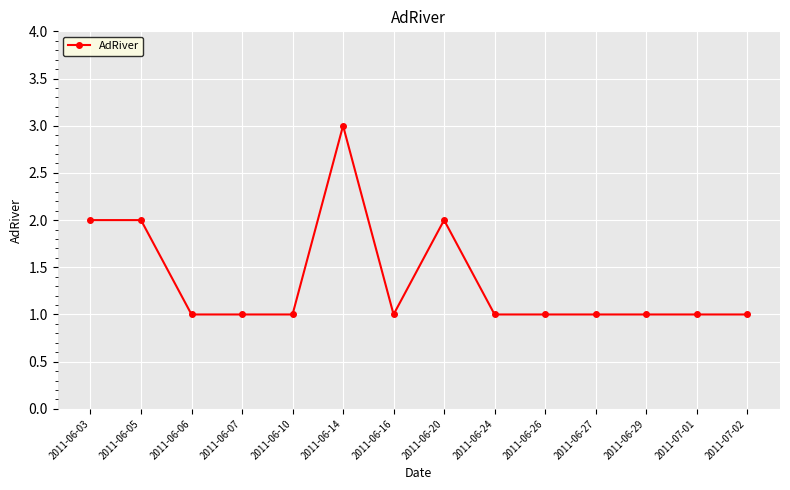

The value at 2011-07-01 is 1. True or false?

True